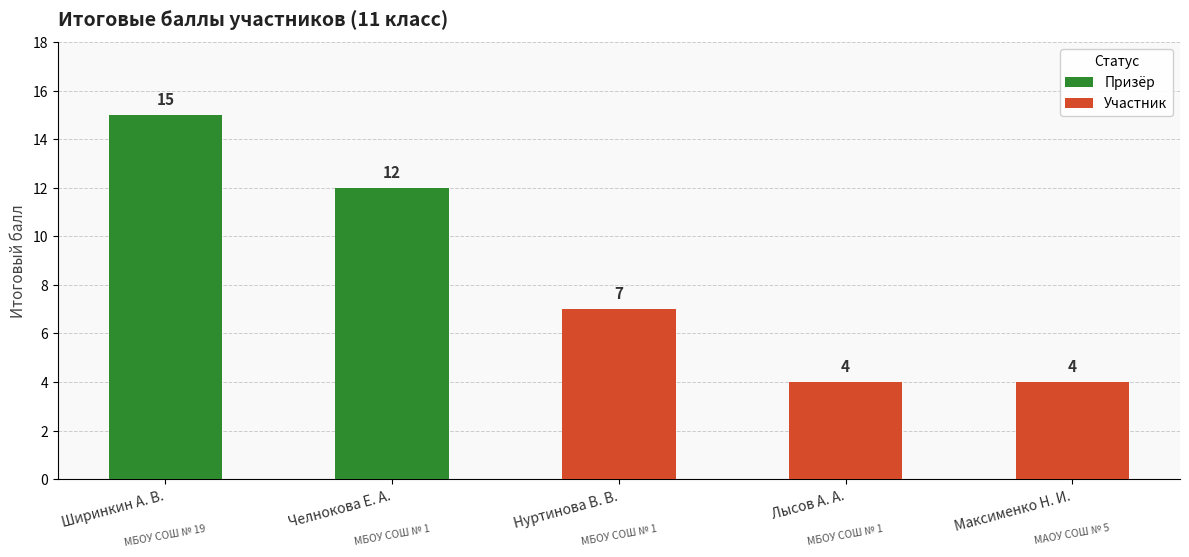

Between Челнокова Е. А. and Максименко Н. И., which series saw the biggest shift?

Итоговый балл